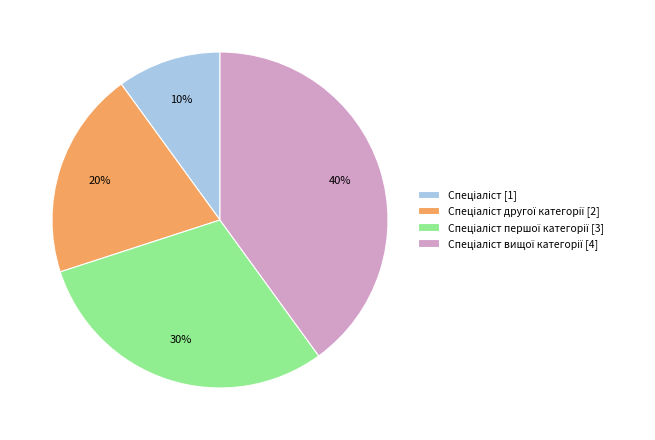

How many segments does this pie chart have?

4